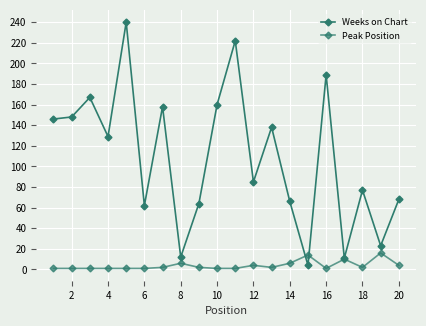

How many series are shown in this chart?

2